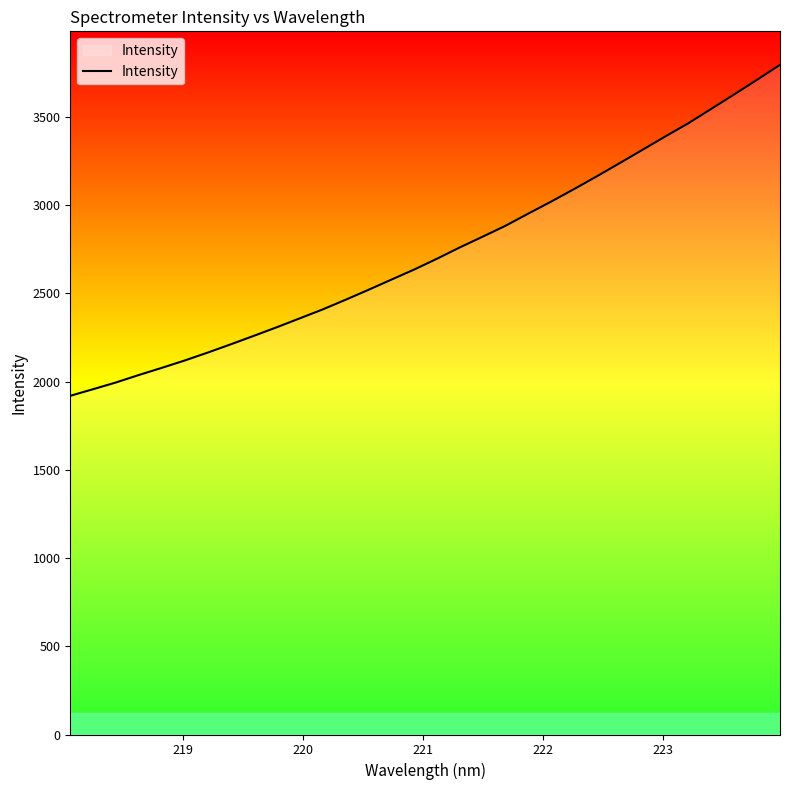

What is the difference between the maximum and minimum values?

1875.4